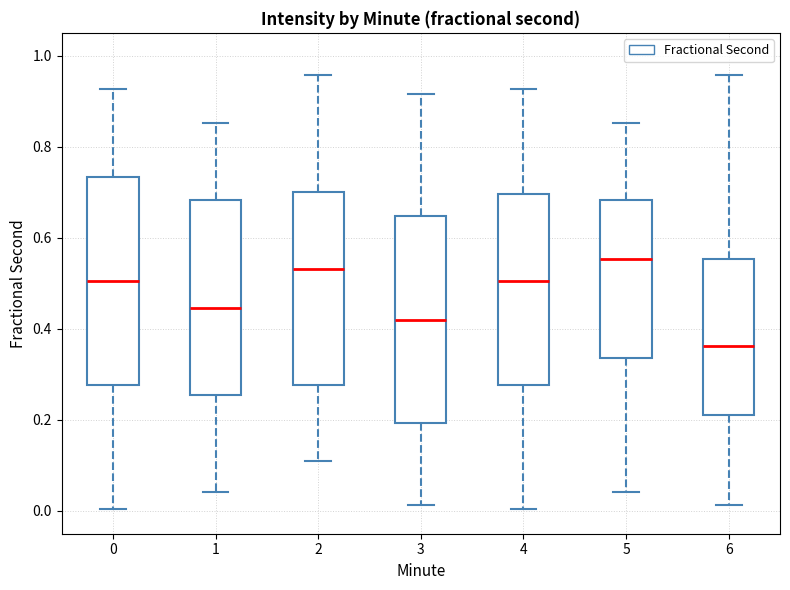

Which box has the highest median line?

5